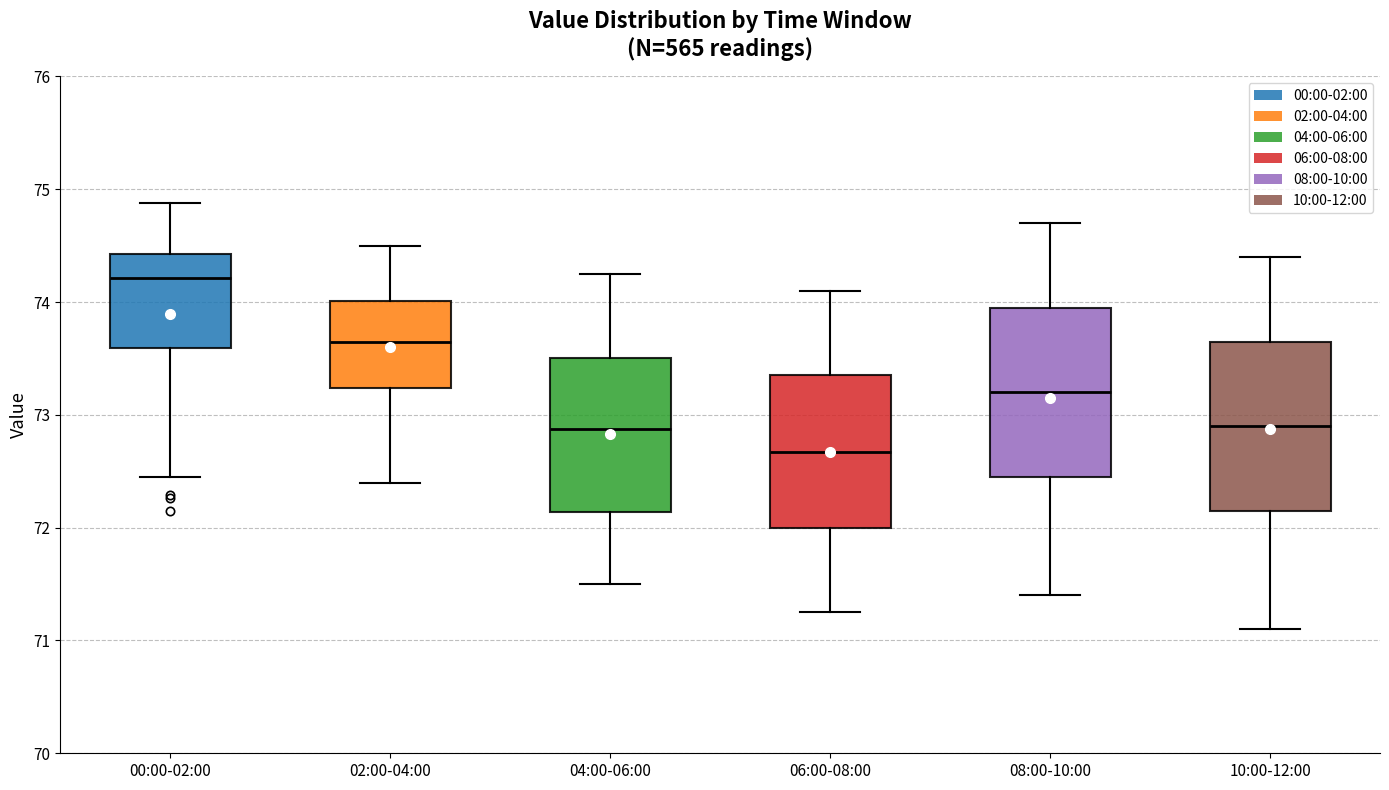

Reading left to right, read every box against the y-axis: the position of its median line, the range the box covers, and the ends of its whiskers. The values are not printed on the chart, so give them approximately, as read against the axis.

00:00-02:00: median 74.2, box 73.6 to 74.4, whiskers 72.5 to 74.9
02:00-04:00: median 73.7, box 73.2 to 74.0, whiskers 72.4 to 74.5
04:00-06:00: median 72.9, box 72.1 to 73.5, whiskers 71.5 to 74.3
06:00-08:00: median 72.7, box 72.0 to 73.4, whiskers 71.3 to 74.1
08:00-10:00: median 73.2, box 72.5 to 74.0, whiskers 71.4 to 74.7
10:00-12:00: median 72.9, box 72.2 to 73.7, whiskers 71.1 to 74.4